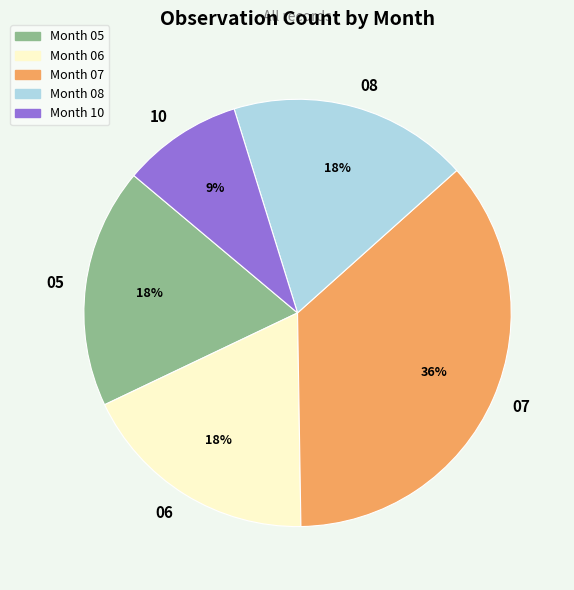

Approximately how many times larger is the value at Month 07 compared to Month 06?

2.0